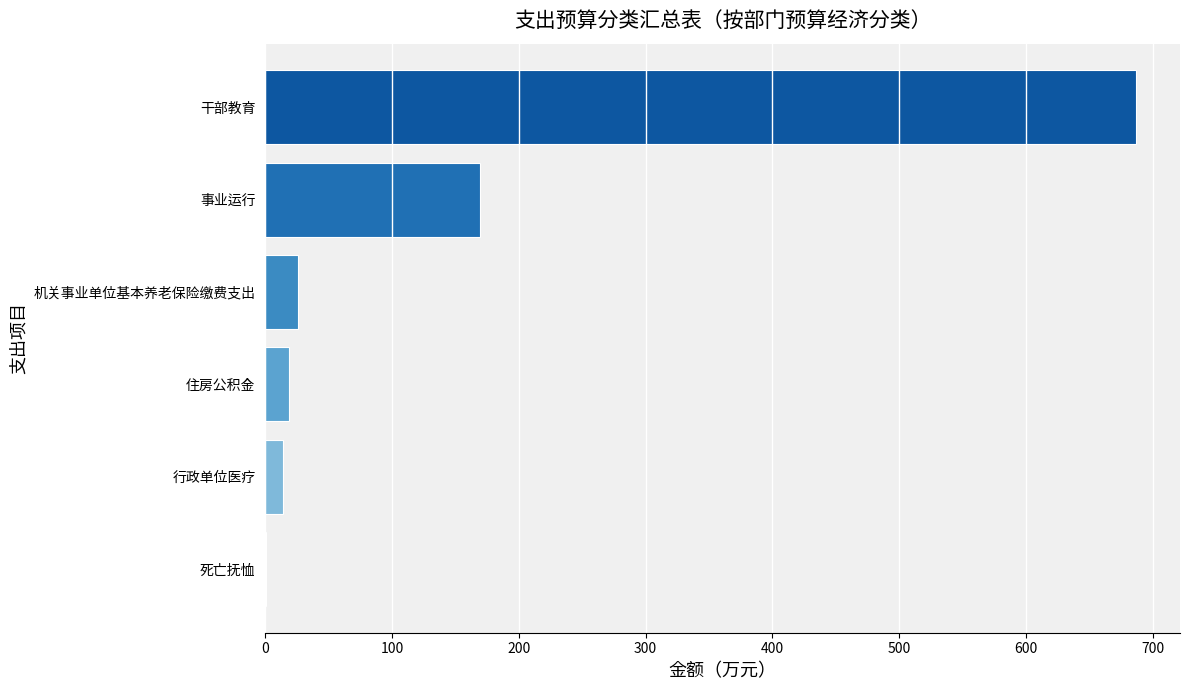

What is the average value?

152.6